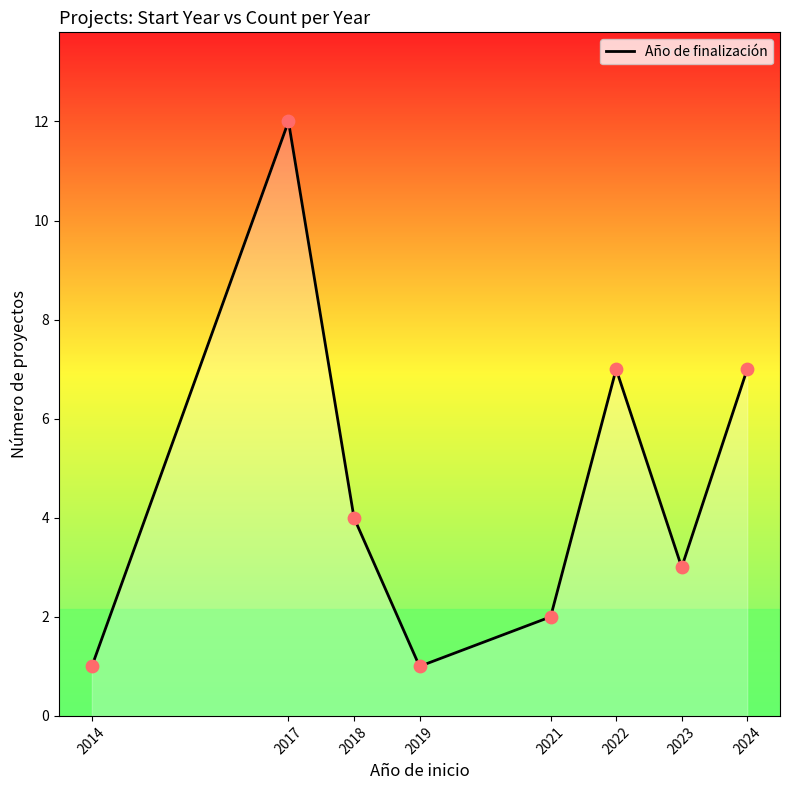

Which has a higher value, 2024 or 2017?

2017